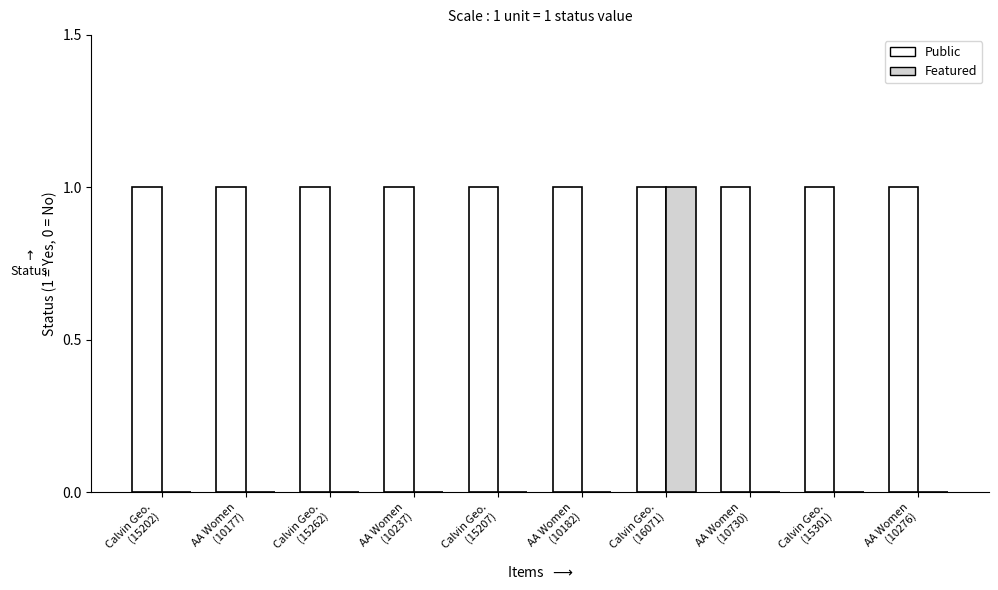

Which series has the largest total across all categories?

Public